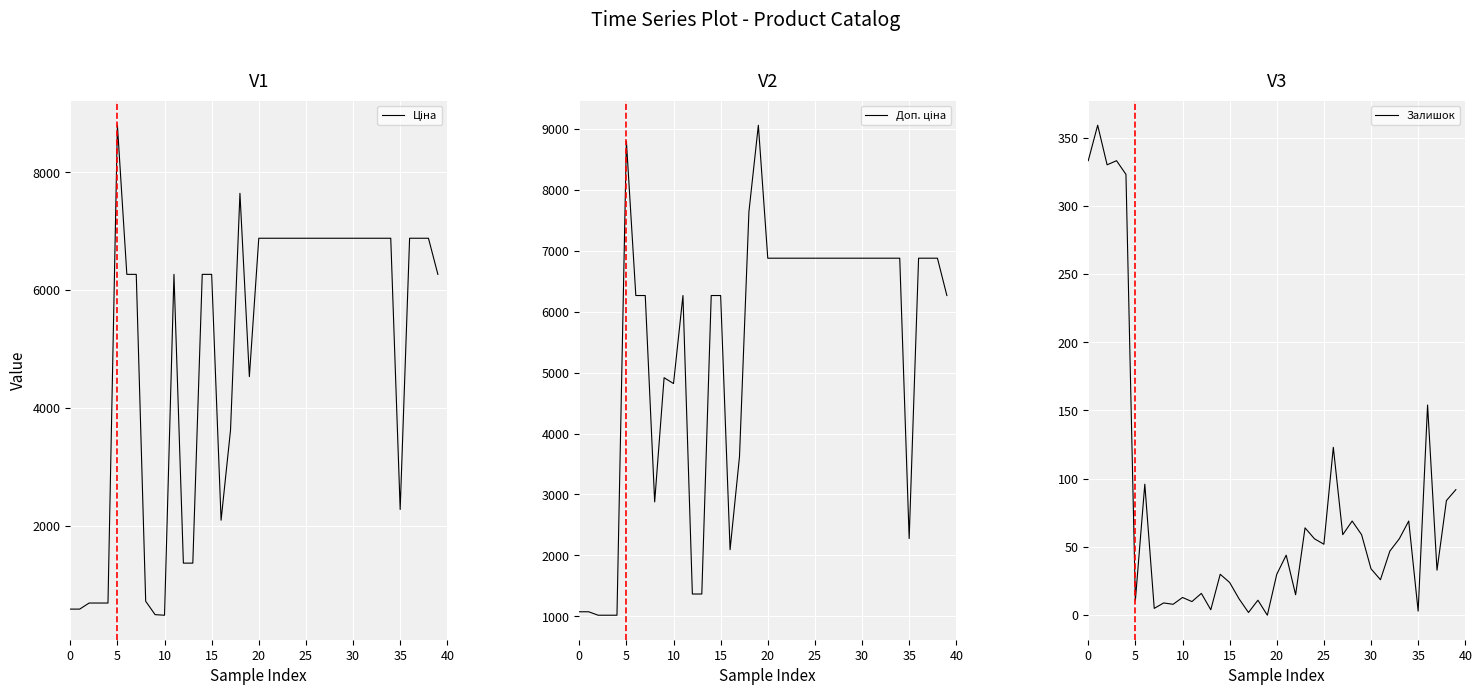

True or false: Доп. ціна and Залишок cross at least once.

False